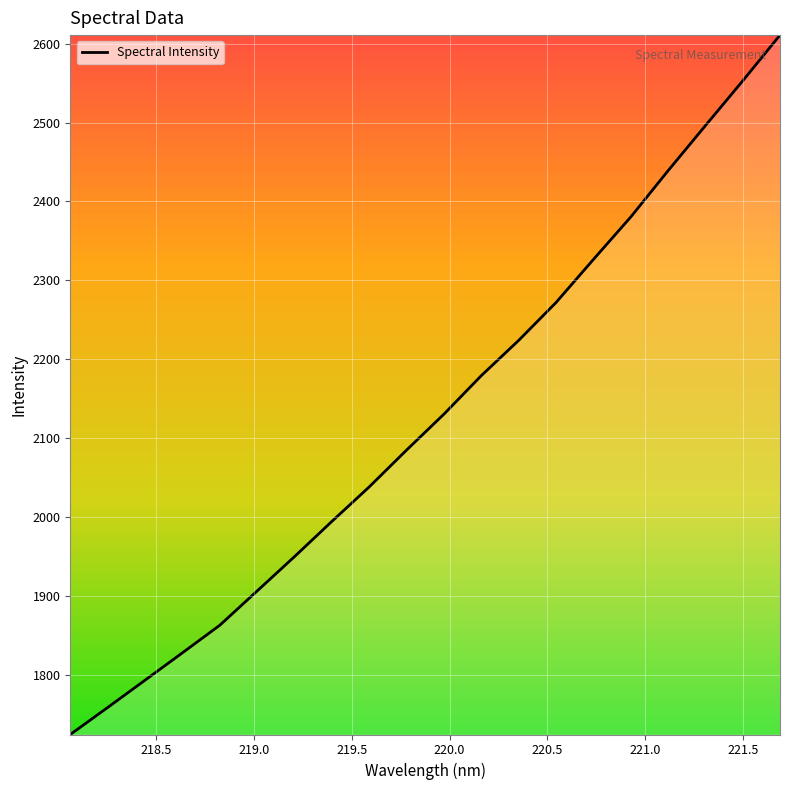

Reading left to right, transcribe all the data shown in this chart.

1724.3	1758.5	1793.1	1827.8	1862.8	1906.2	1949.8	1994.4	2038.2	2084.9	2130.4	2179.2	2223.9	2271.9	2326.4	2380.2	2438.9	2496.1	2552.8	2610.9